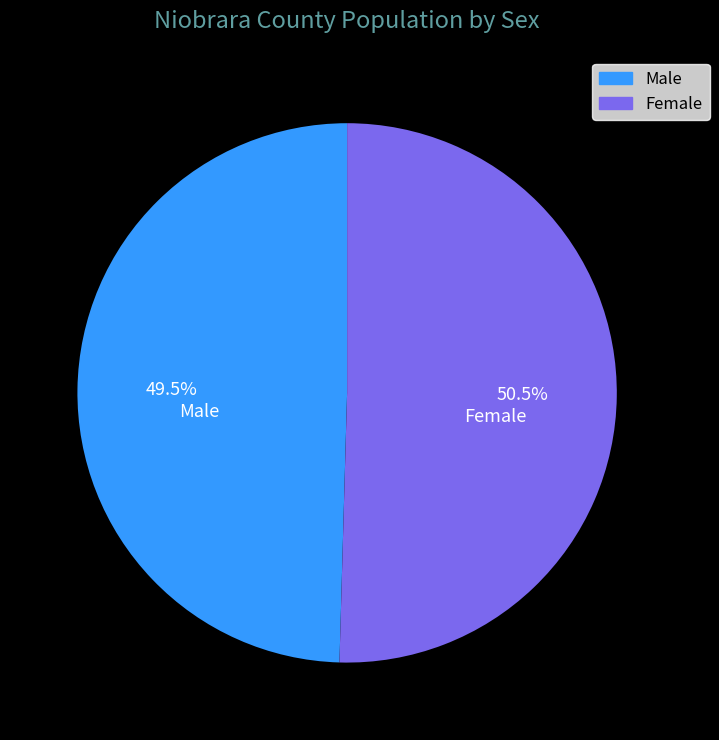

Approximately how many times larger is the value at Female compared to Male?

1.0